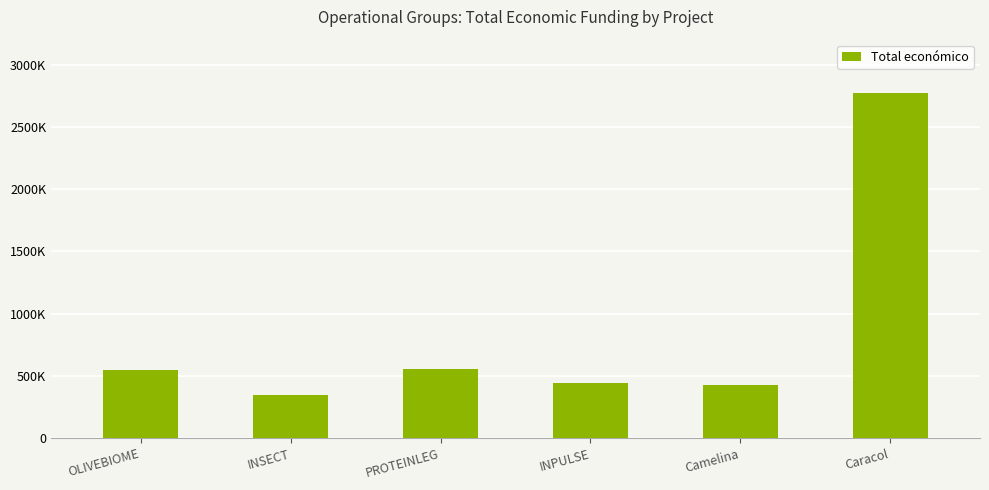

Does the chart contain any negative values?

No